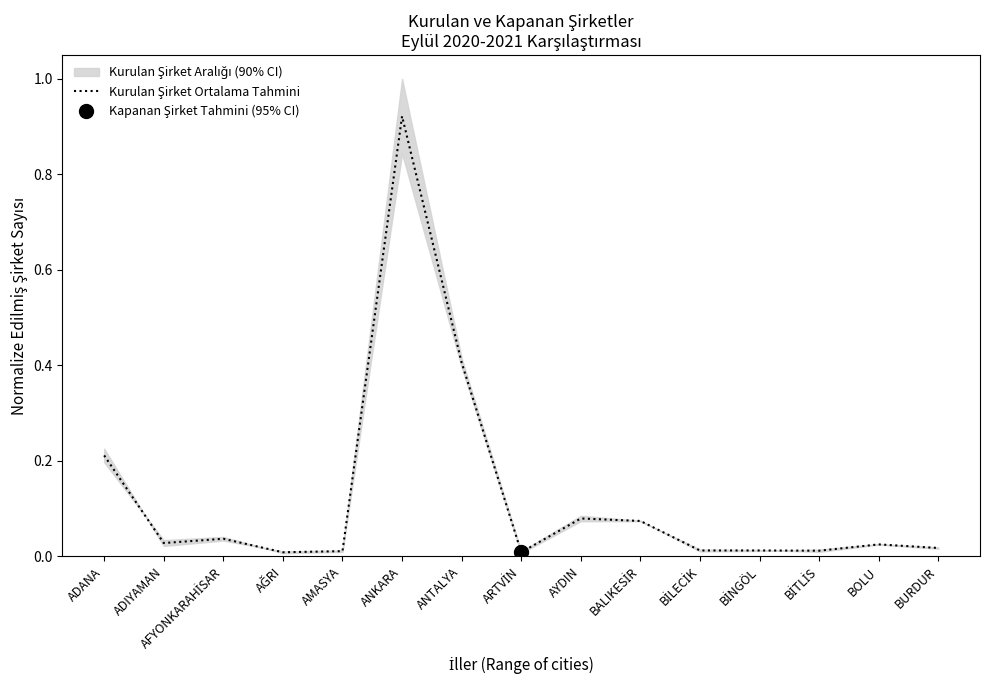

True or false: the data shows 0.0 at BİTLİS.

True